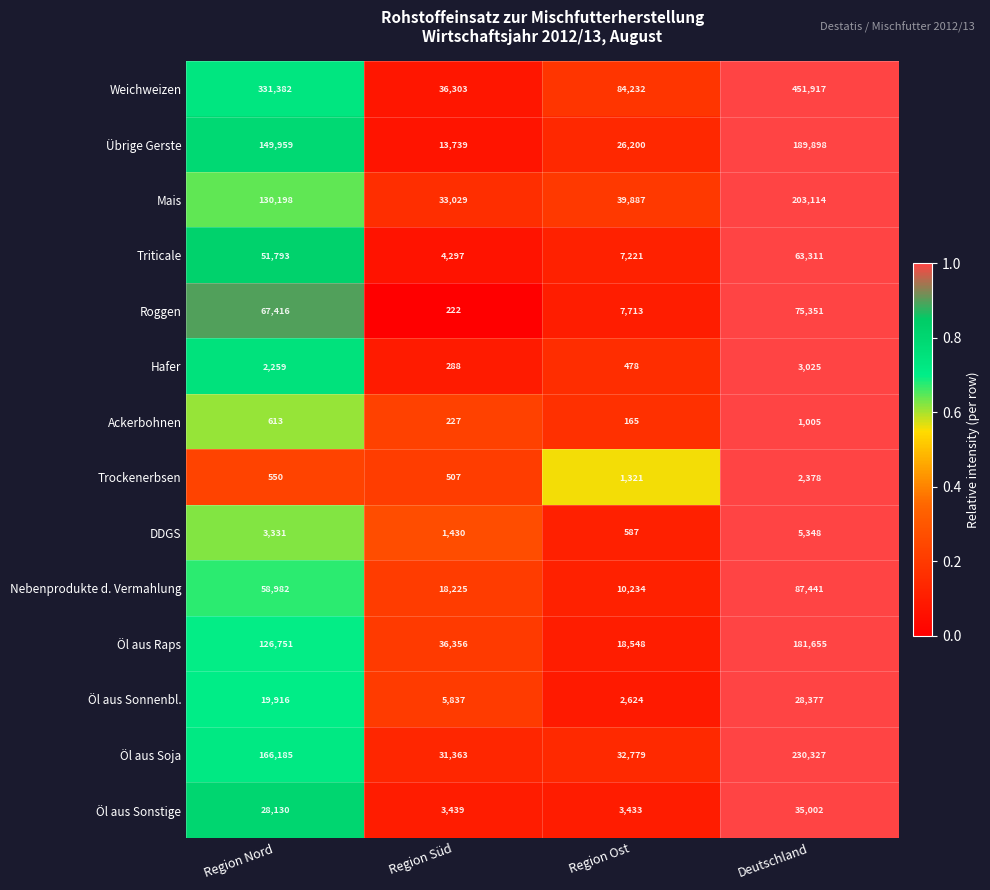

Which series has the largest range (max minus min)?

Weichweizen